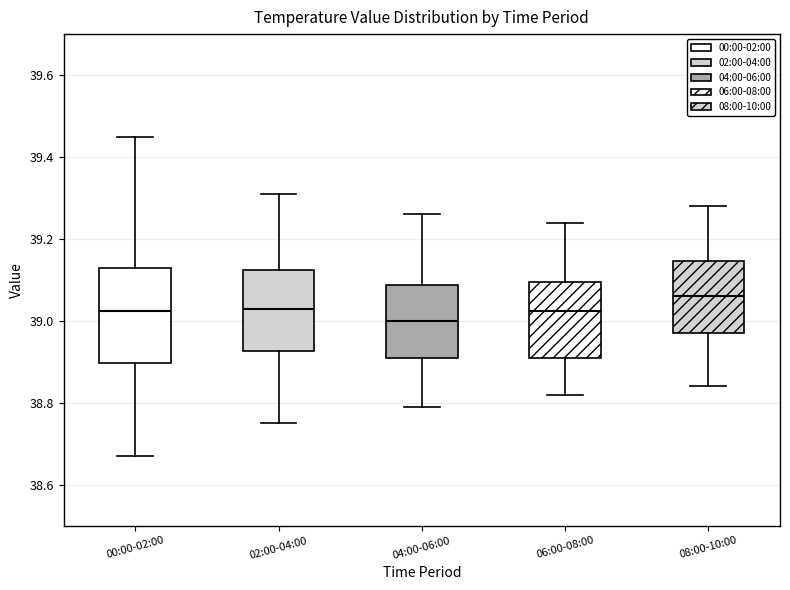

Reading left to right, transcribe this box plot: for each box, give where its median line is, the range the box spans, and where its two whiskers end, as read against the y-axis. The values are not printed on the chart, so give them approximately, as read against the axis.

00:00-02:00: median 39.02, box 38.90 to 39.14, whiskers 38.68 to 39.46
02:00-04:00: median 39.04, box 38.92 to 39.12, whiskers 38.76 to 39.32
04:00-06:00: median 39.00, box 38.92 to 39.08, whiskers 38.80 to 39.26
06:00-08:00: median 39.02, box 38.92 to 39.10, whiskers 38.82 to 39.24
08:00-10:00: median 39.06, box 38.98 to 39.14, whiskers 38.84 to 39.28